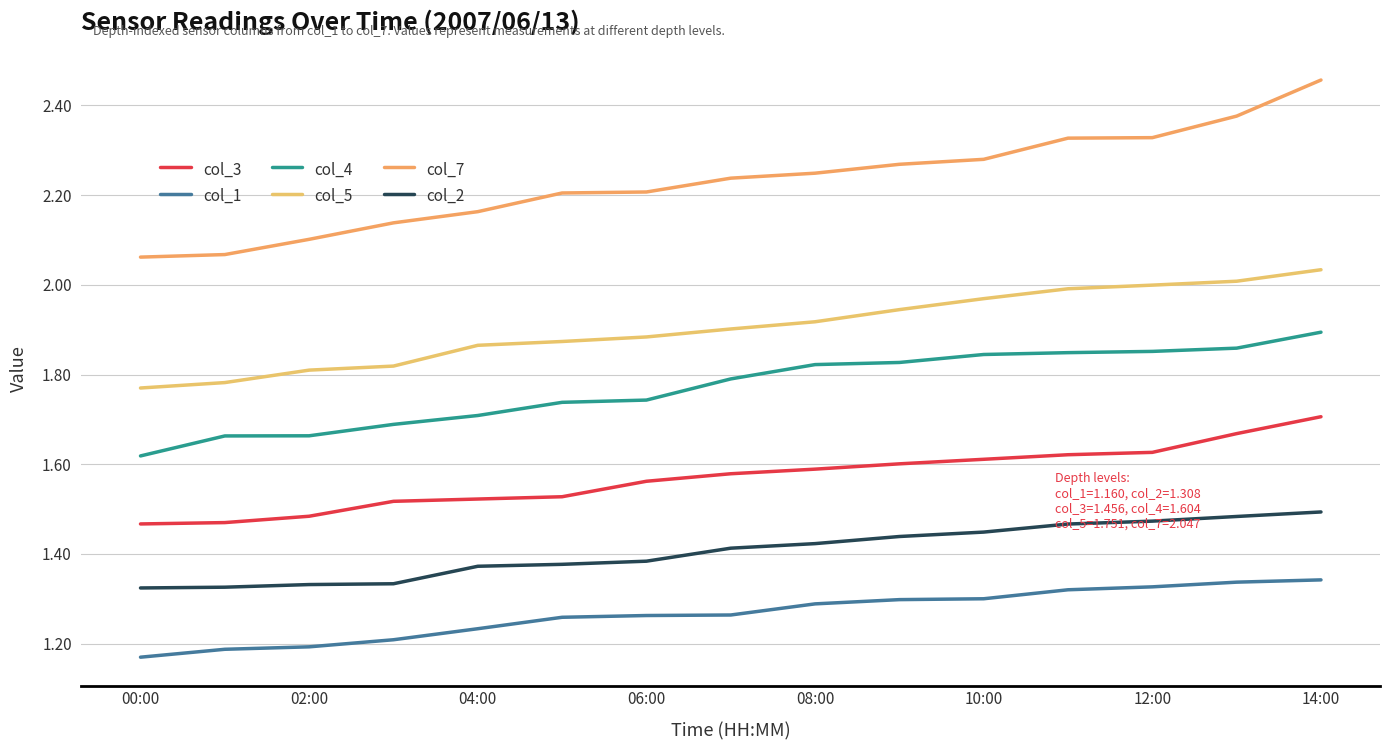

True or false: col_2 and col_7 intersect in this chart.

False